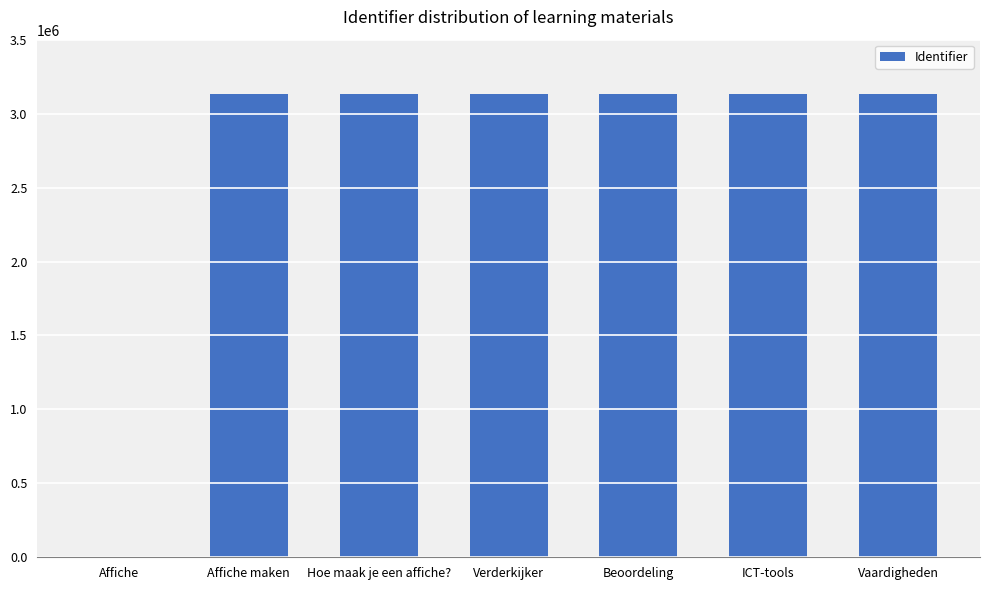

What is the greatest value displayed?

3129924